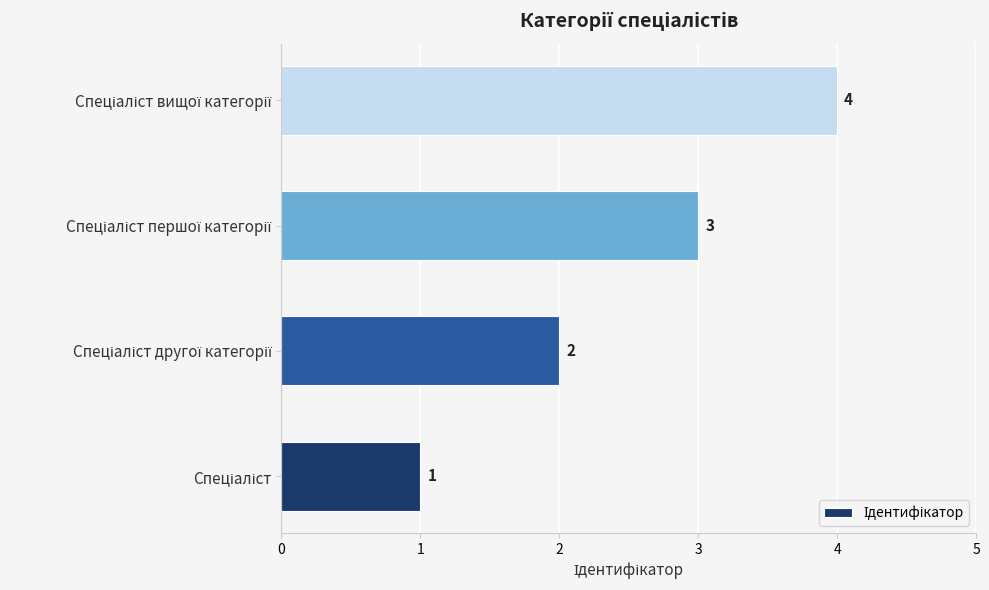

What is the sum of all values?

10